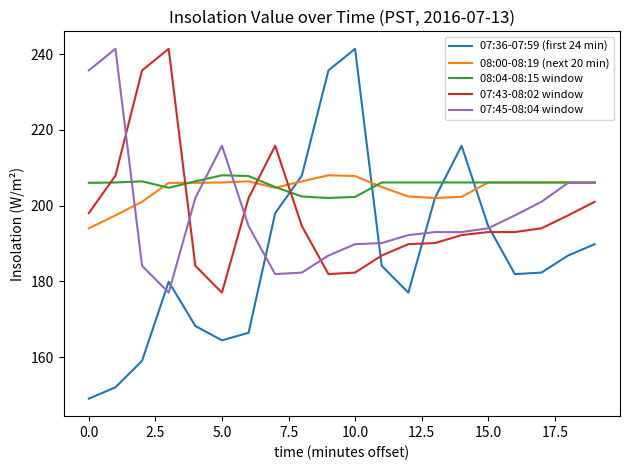

Which series ends up on top after the final intersection of 08:00-08:19 (next 20 min) and 07:43-08:02 window?

08:00-08:19 (next 20 min)